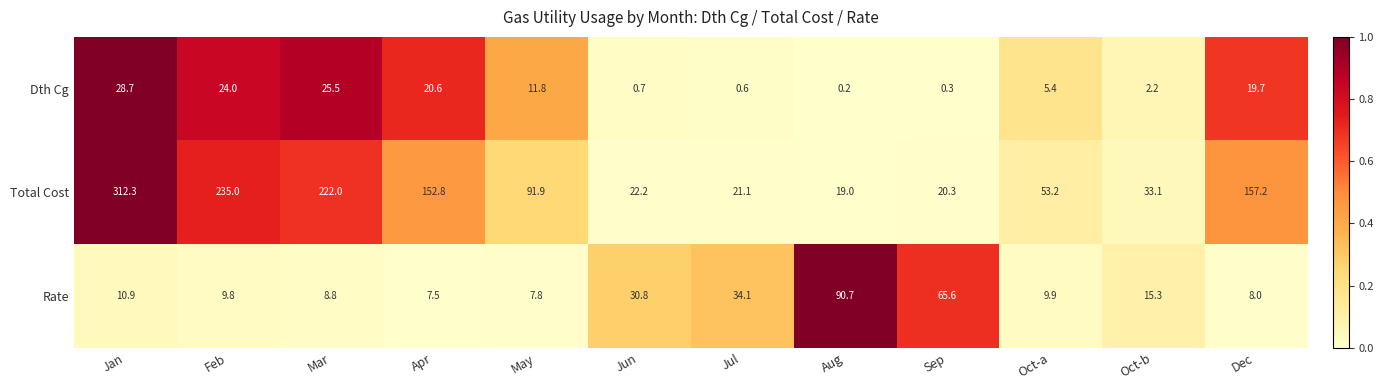

Which series changed the most between Feb and Apr?

Total Cost